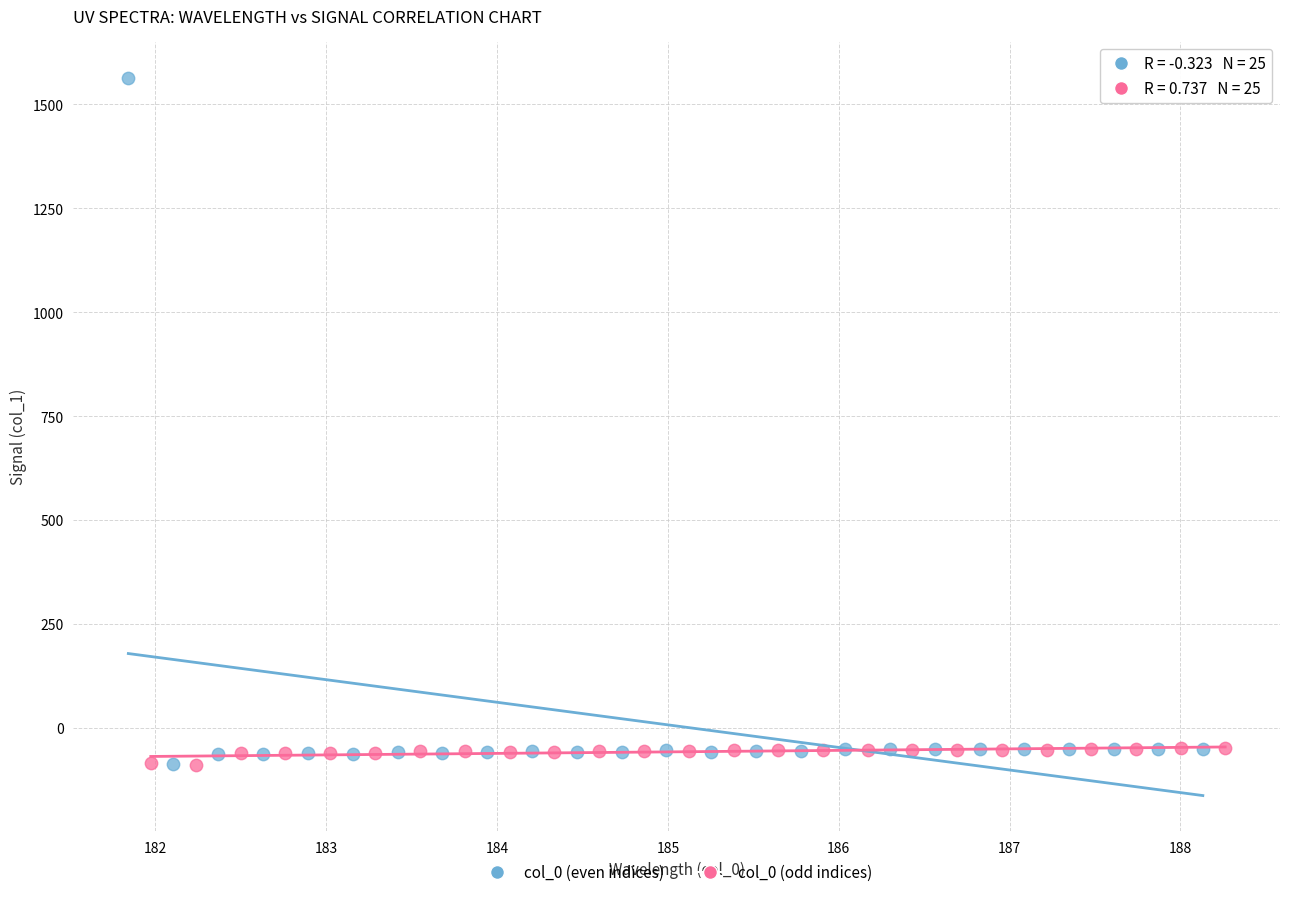

Which series reaches the maximum Y coordinate?

col_0 (even indices)